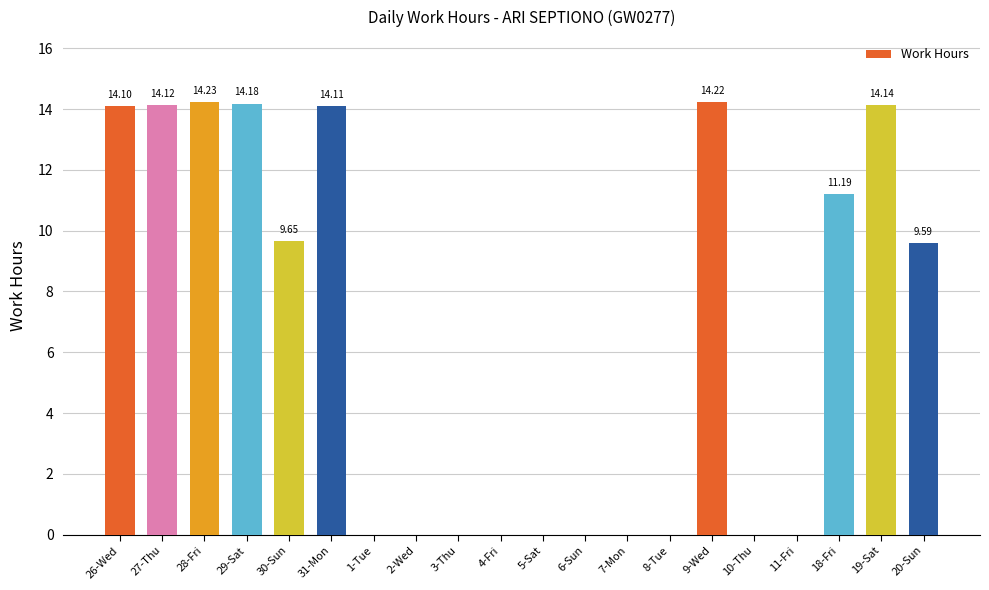

What is the greatest value displayed?

14.2